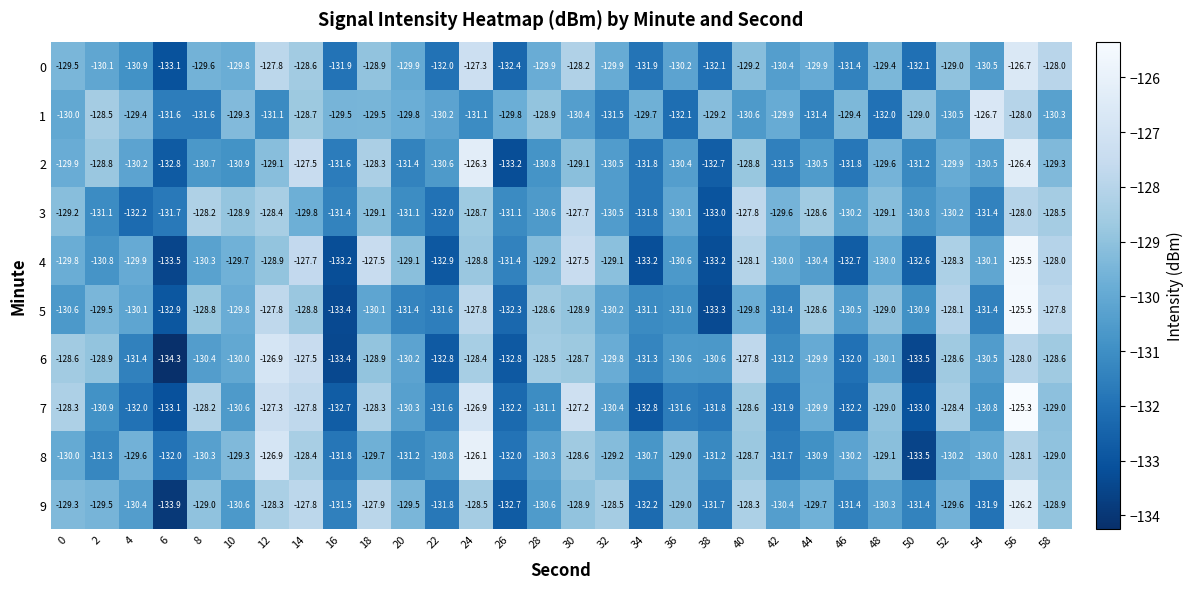

Which category has the highest value across all series?

56